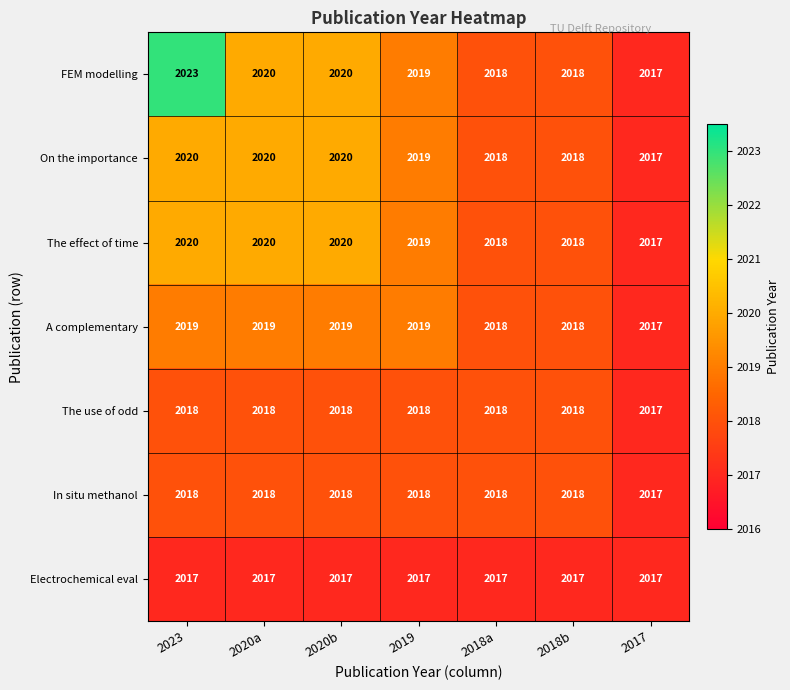

What value does the In situ methanol series have at 2017?

2017